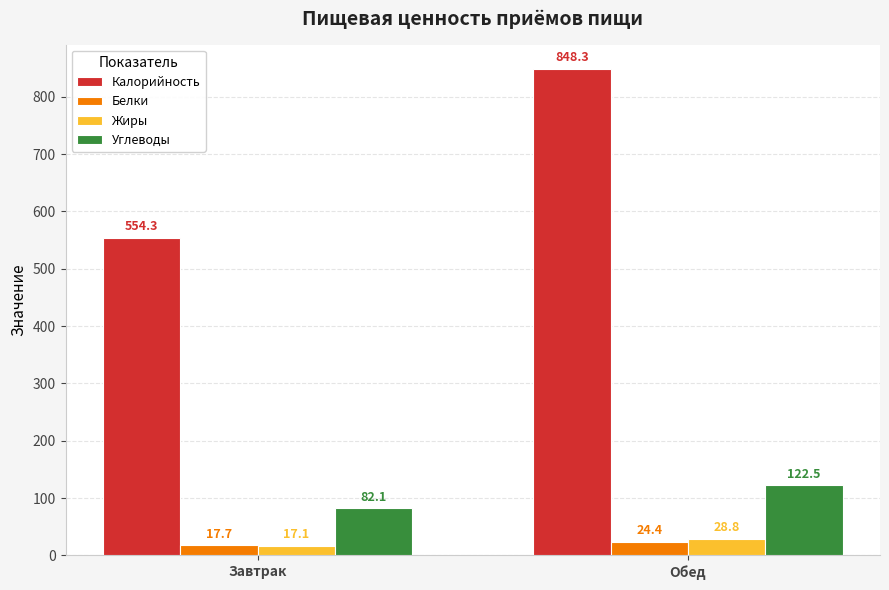

What position from the left is Обед?

2